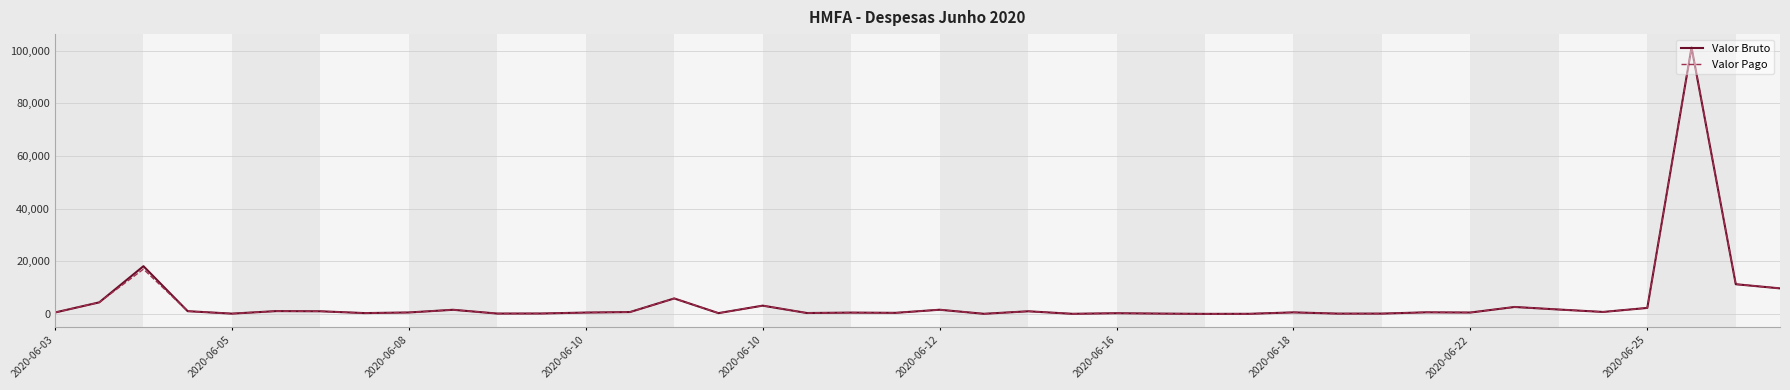

Which series has the widest spread of values?

Valor Pago